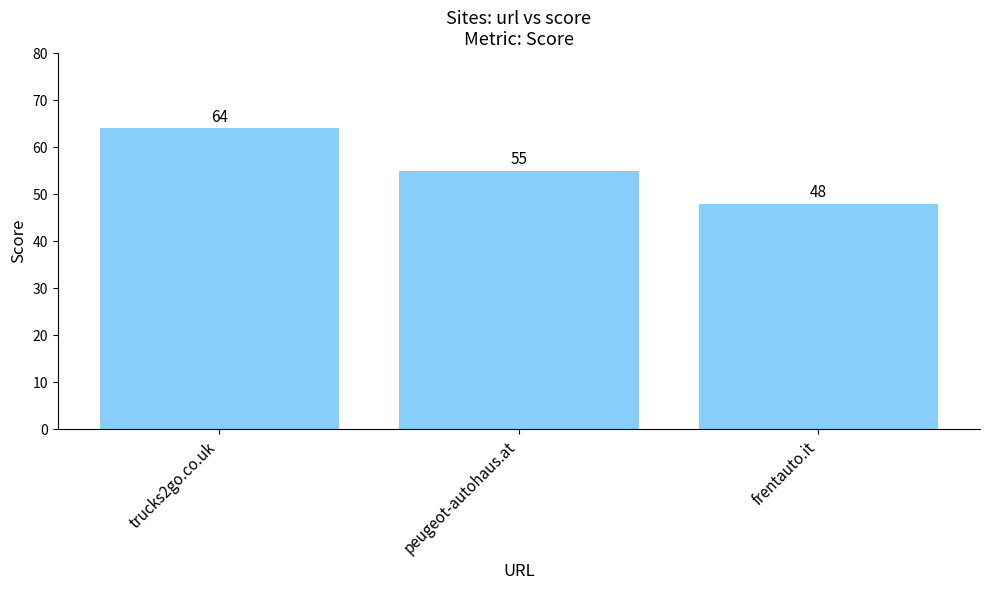

What is the ratio of the value at trucks2go.co.uk to the value at peugeot-autohaus.at?

1.2